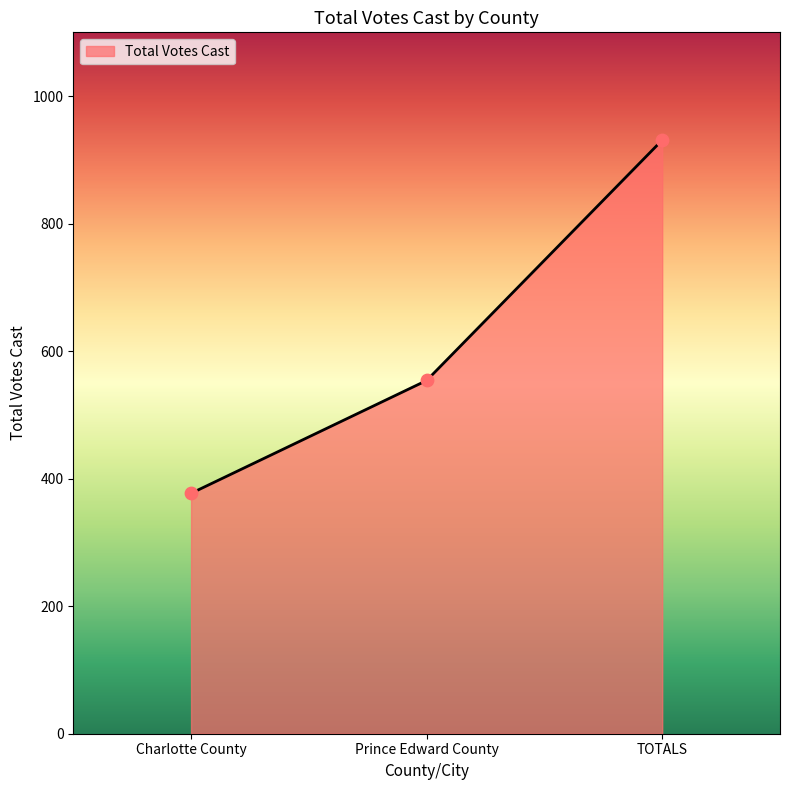

Which has a higher value, Charlotte County or Prince Edward County?

Prince Edward County